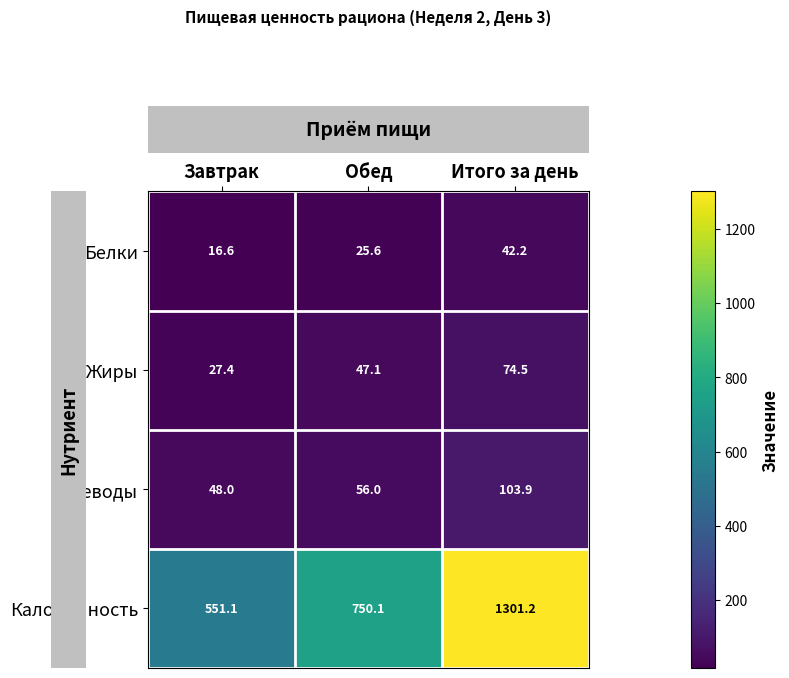

Between Обед and Итого за день, which series saw the biggest shift?

Калорийность